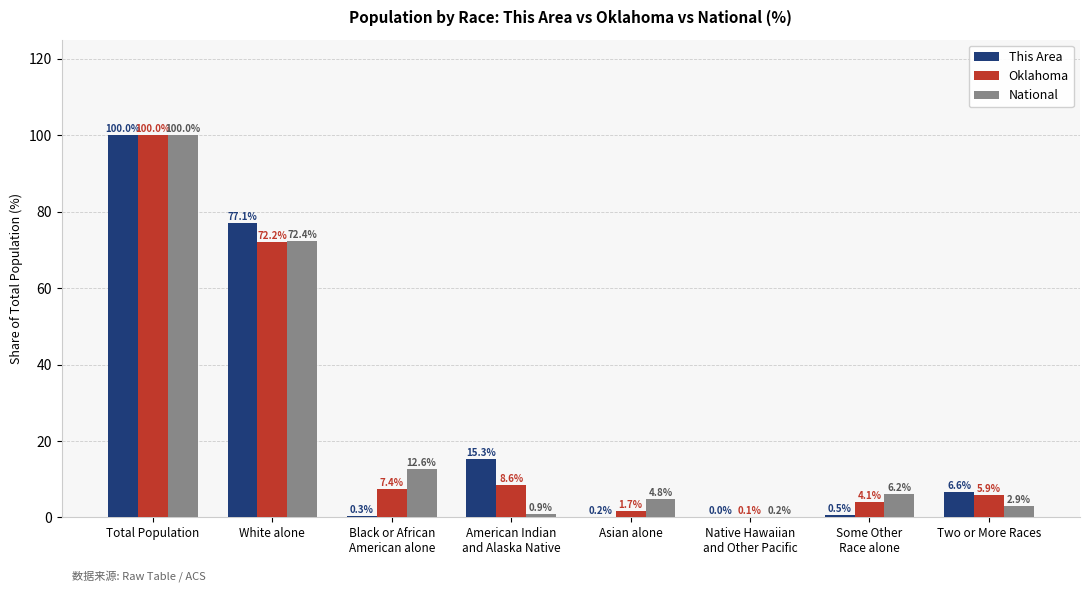

What is the sum of all Oklahoma values?

200.0